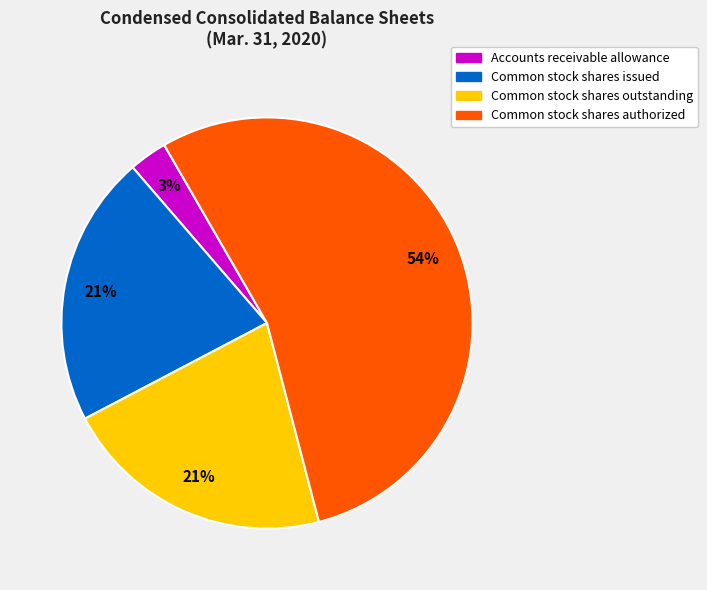

What is the smallest slice in the pie chart?

Accounts receivable allowance